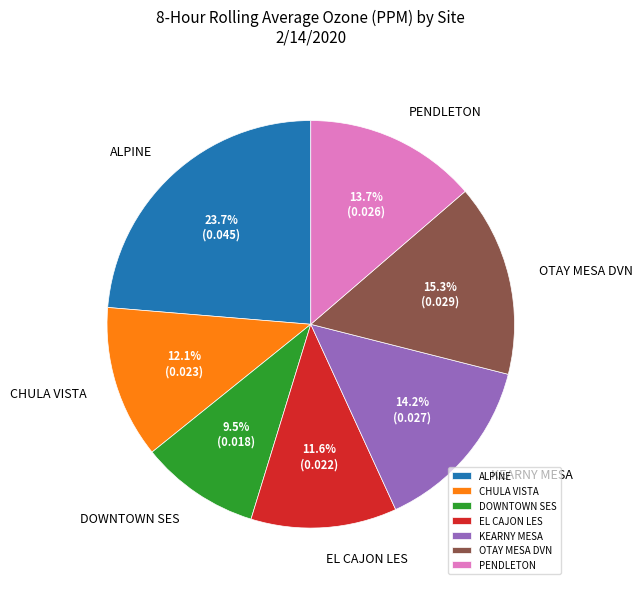

What percentage do KEARNY MESA and EL CAJON LES together represent?

25.8%